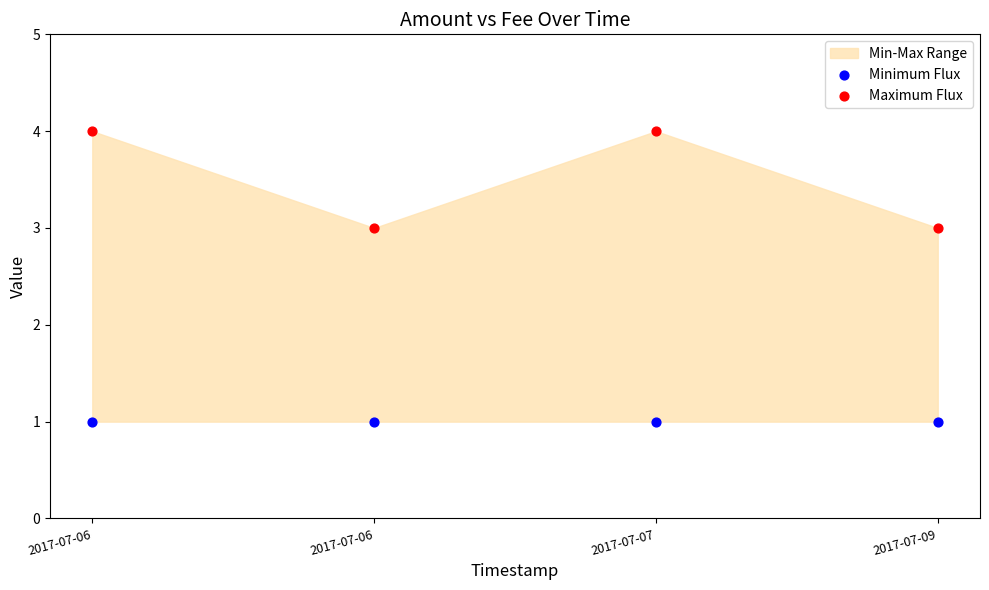

Which series reaches the minimum Y coordinate?

Minimum Flux